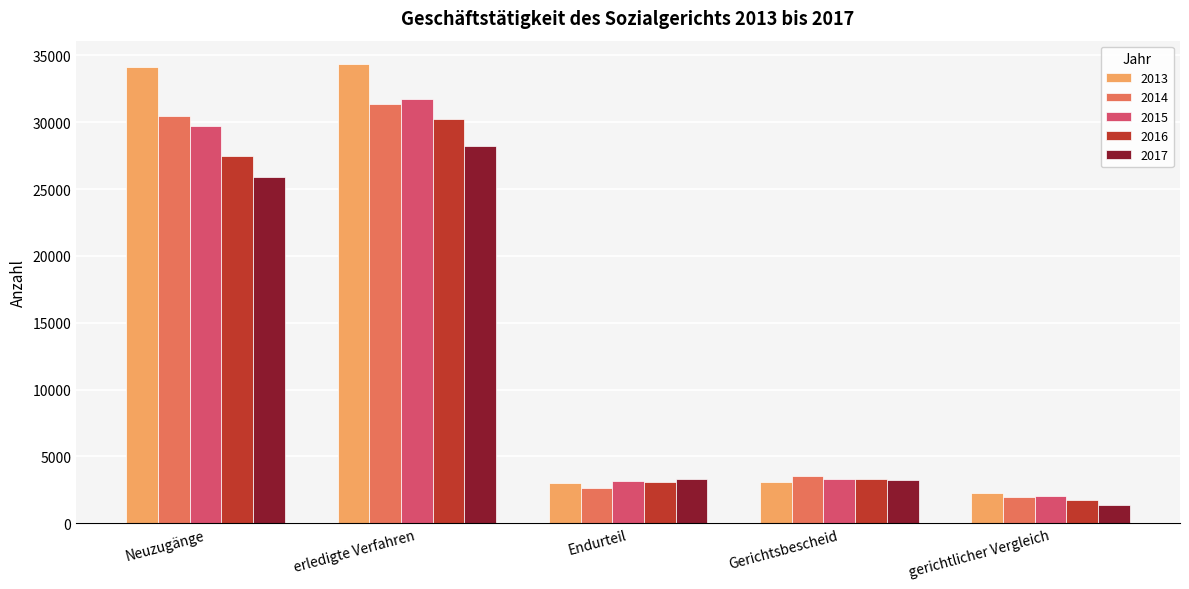

What is the label of the 2nd bar from the right?

Gerichtsbescheid